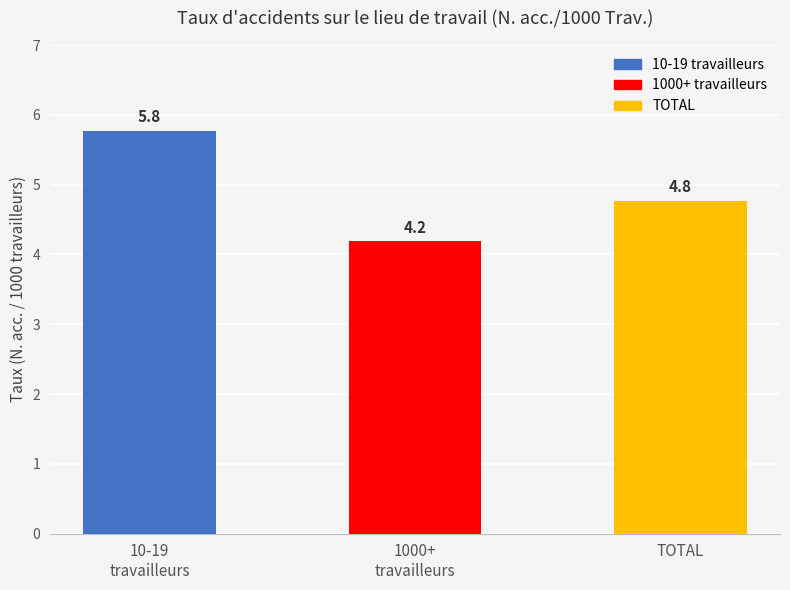

The chart shows a value of 7.2 at 1000+
travailleurs. True or false?

False